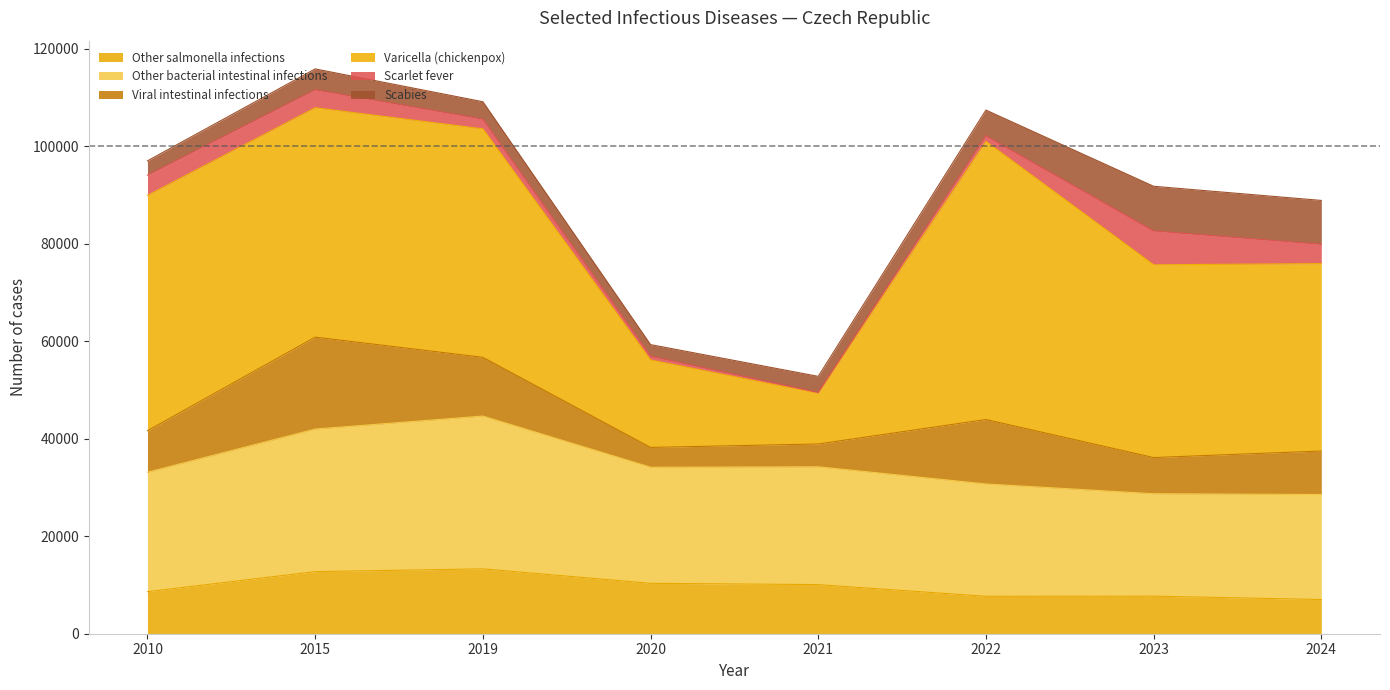

At which label is Varicella (chickenpox) closest to 33723?

2024